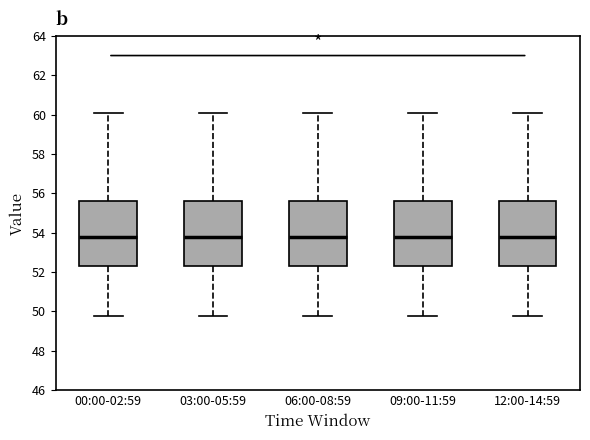

Where is the lower edge of the box for 03:00-05:59 on the y-axis? The values are not printed on the chart, so give them approximately, as read against the axis.

52.2